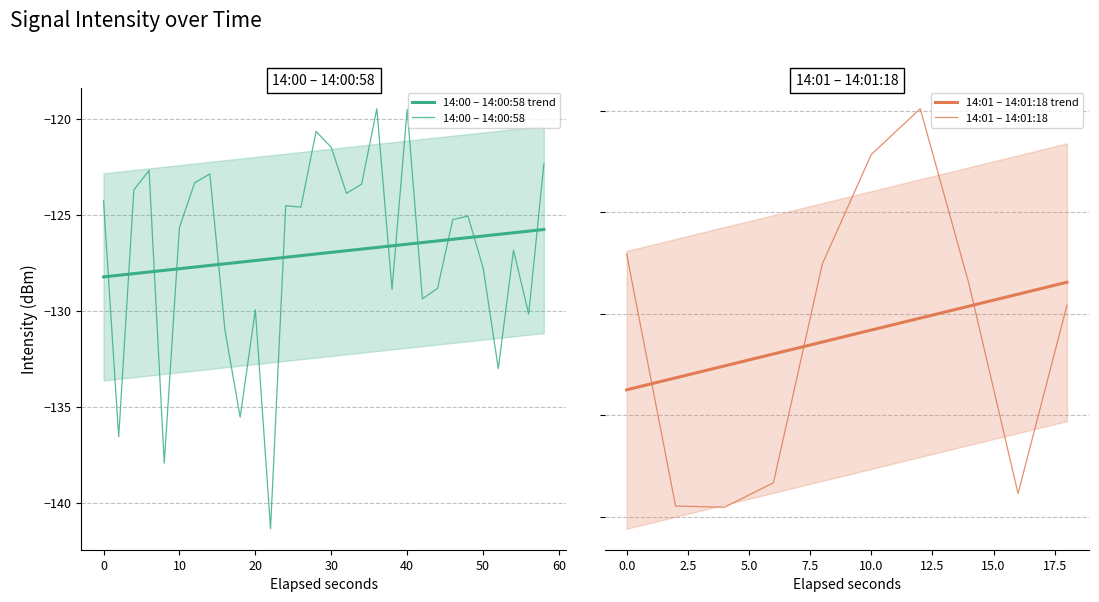

How many values exceed -125?

17